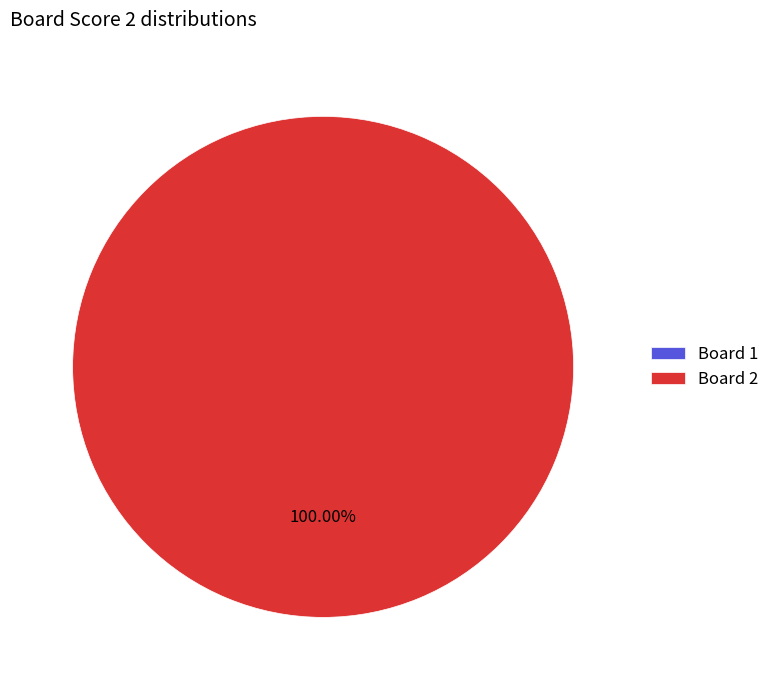

Rank the categories by value from highest to lowest.

2, 1